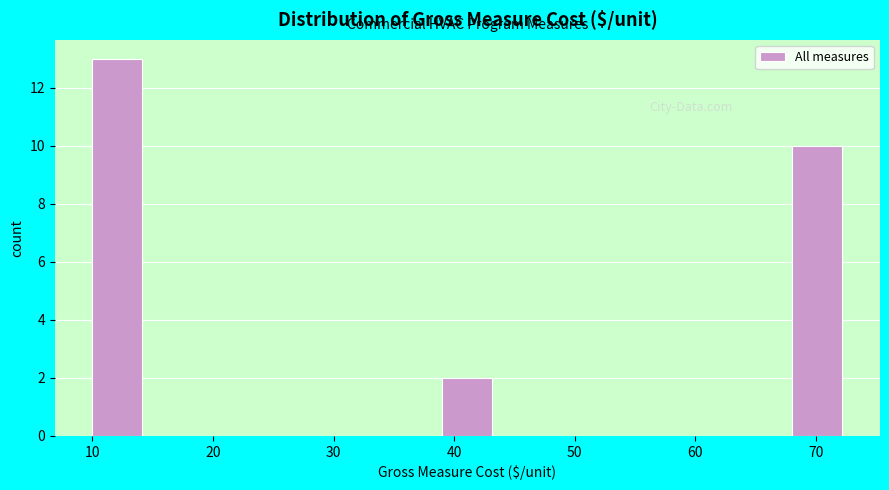

Over which range of the x-axis is the bar tallest?

10 to 14